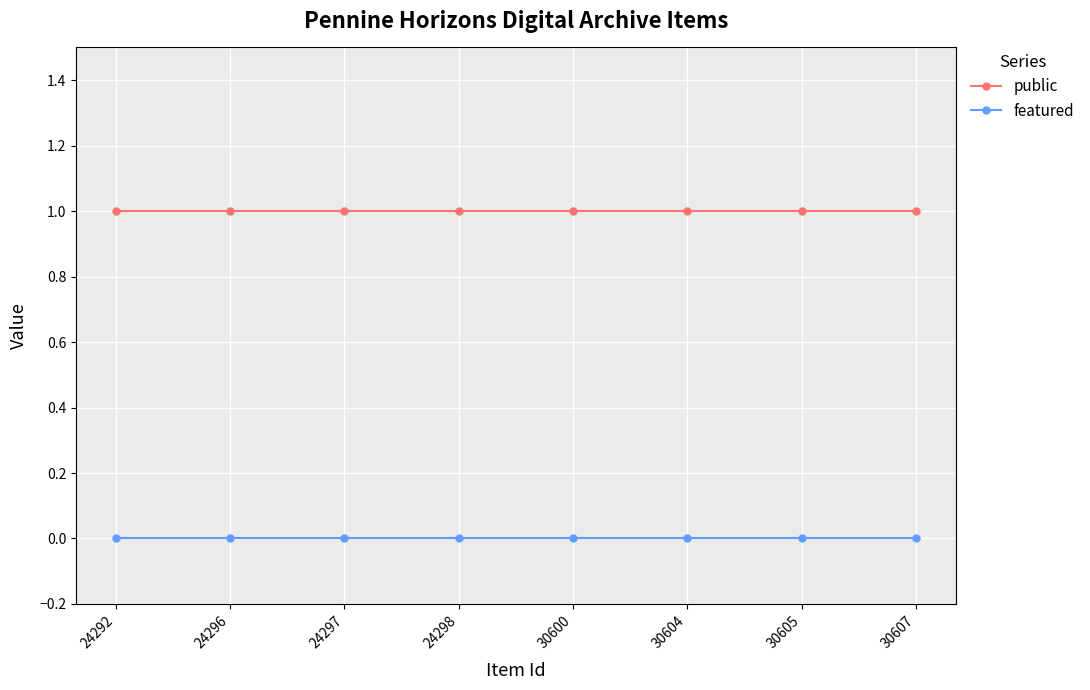

True or false: public and featured cross at least once.

False